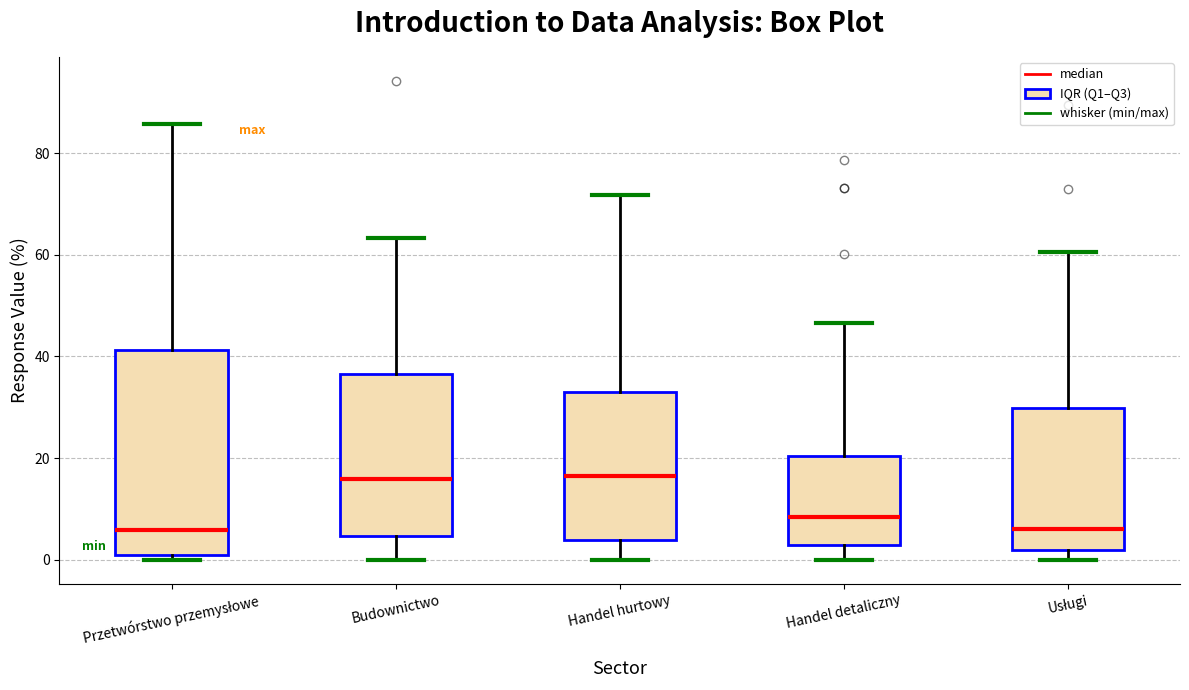

Which box is the tallest, from its lower edge to its upper edge?

Przetwórstwo przemysłowe